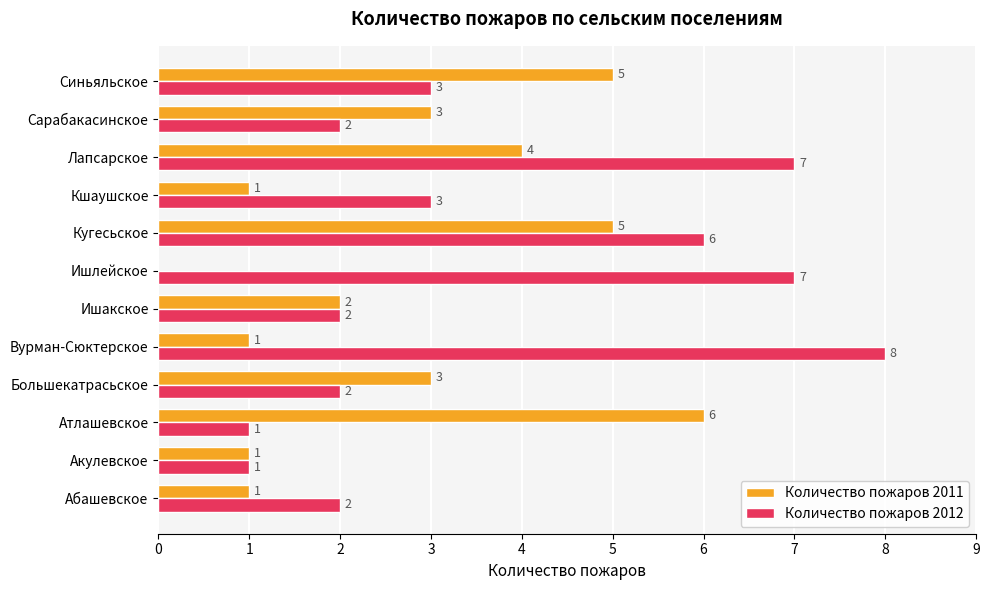

Which series has the largest total across all categories?

Количество пожаров 2012